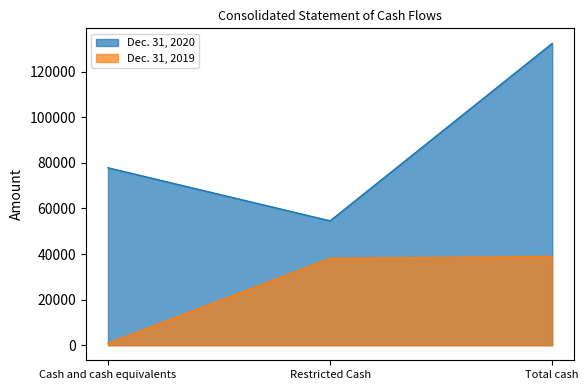

Is it true that Dec. 31, 2020 equals 77862 at Cash and cash equivalents?

True